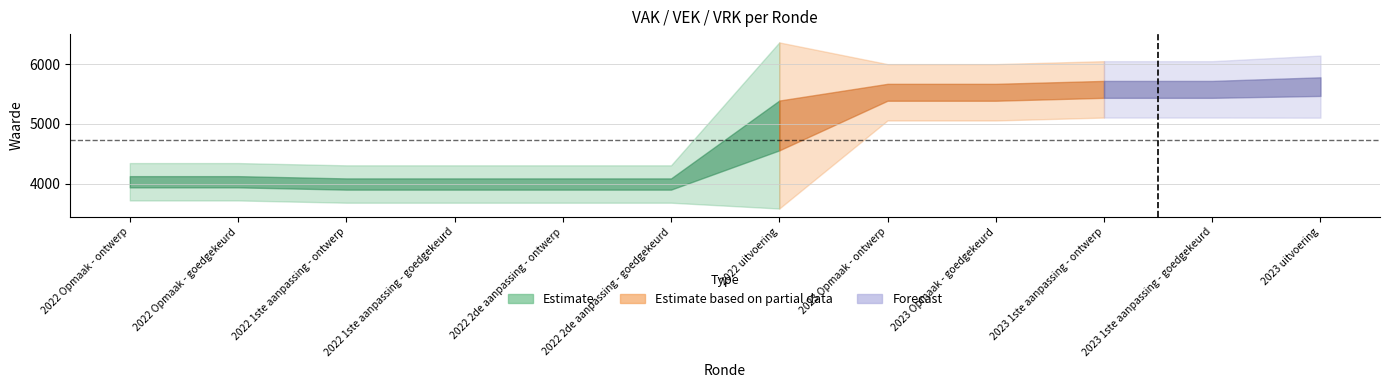

Reading left to right, transcribe all the data shown in this chart.

VAK: 3717	3717	3679	3679	3679	3679	3581	5059	5059	5108	5108	5106
VEK: 4344	4344	4306	4306	4306	4306	6369	6005	6005	6054	6054	6148
VRK: 0	0	0	0	0	0	0	0	0	0	0	0